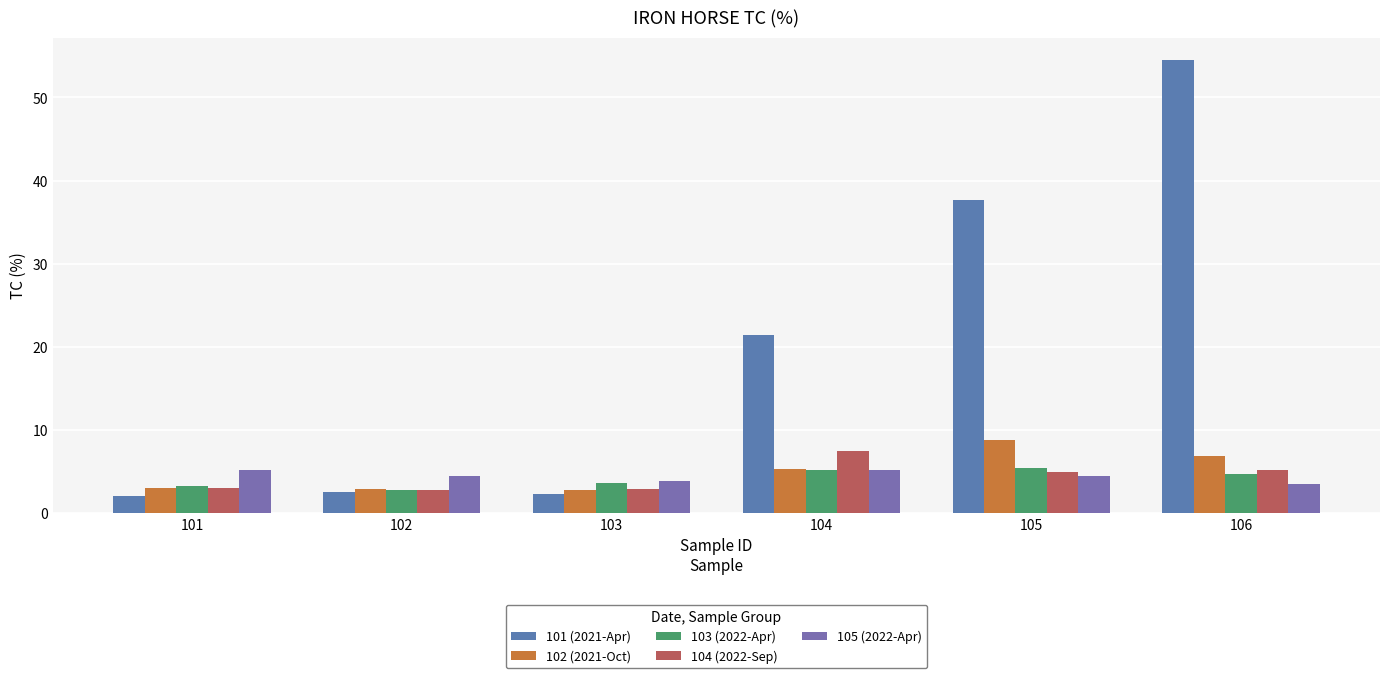

At 106, list the series in order from smallest to largest.

105 (2022-Apr), 103 (2022-Apr), 104 (2022-Sep), 102 (2021-Oct), 101 (2021-Apr)